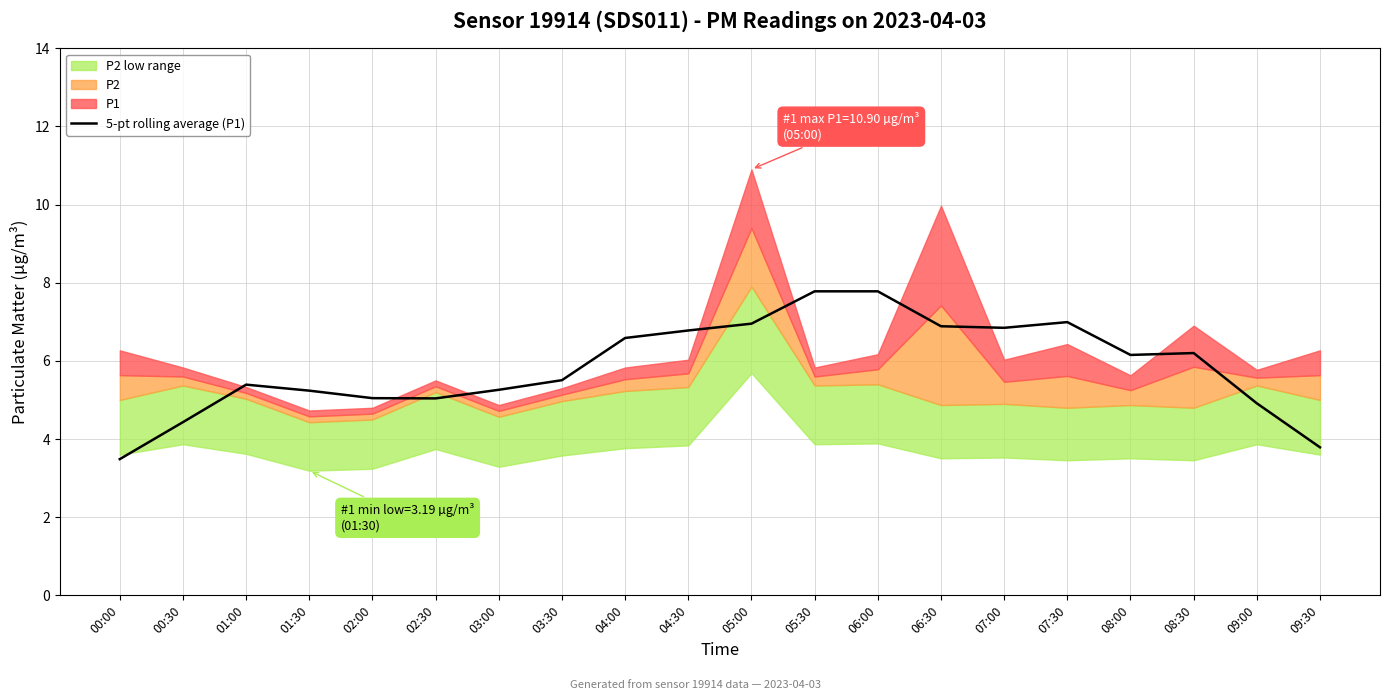

True or false: the data has more than 2 interior local peaks.

True